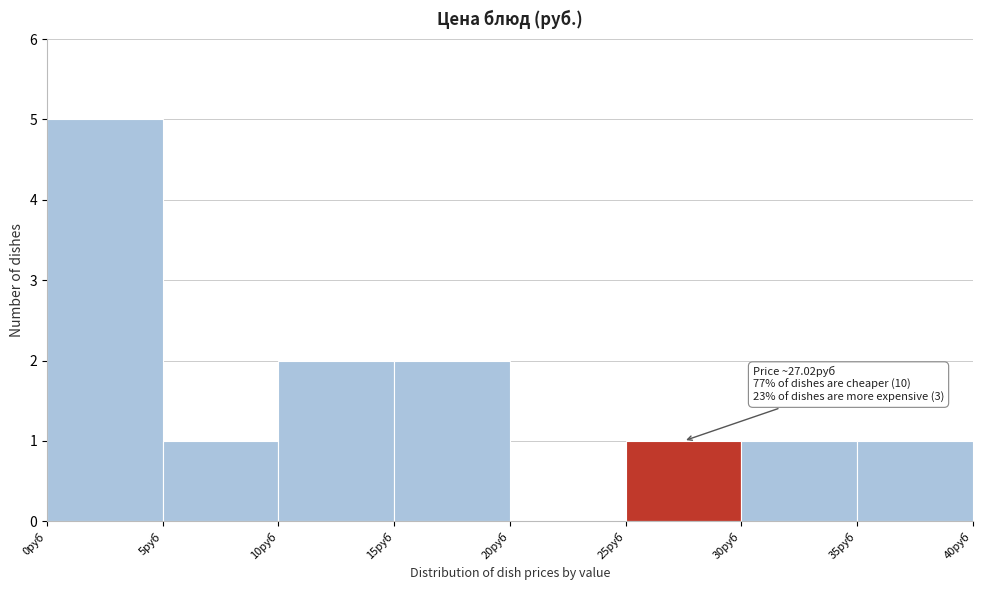

Over which range of the x-axis is the bar tallest?

0 to 5